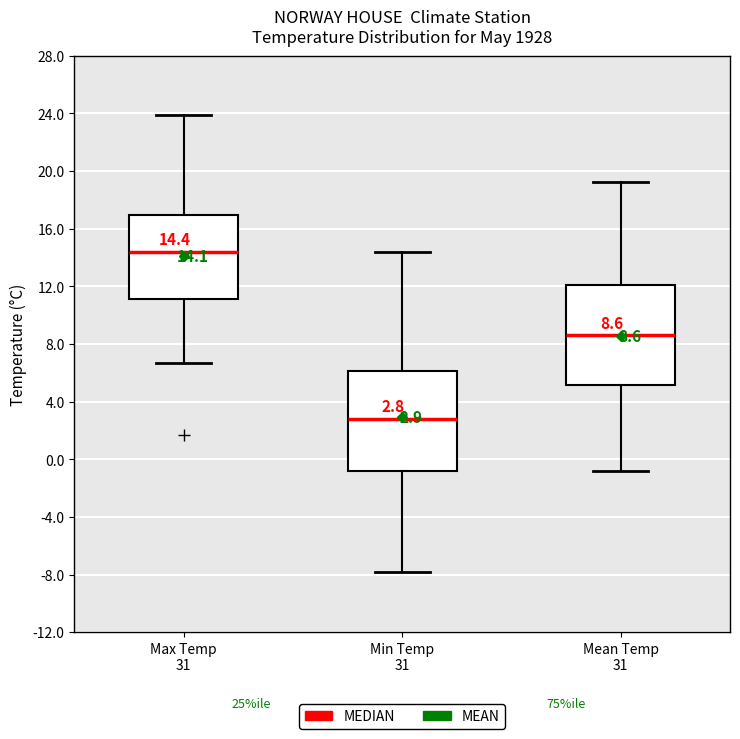

Which box has the lowest median line?

Min Temp 31